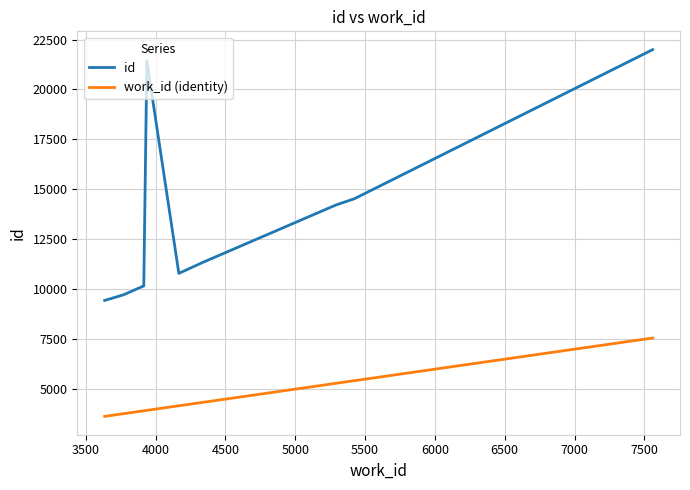

Rank the series by their maximum value, from lowest to highest.

work_id (identity), id